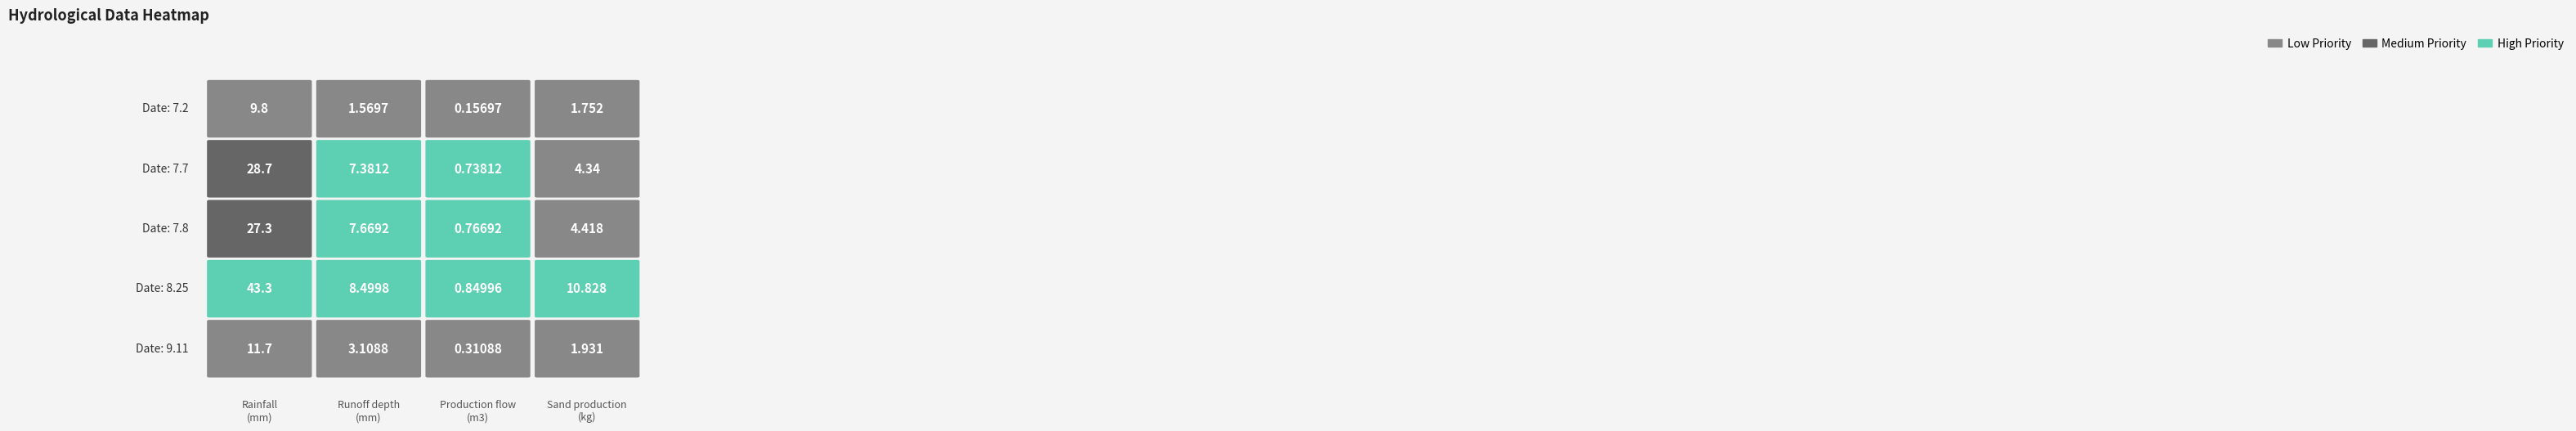

Reading left to right, list all the values displayed in this chart.

7.2: 0=9.8	1=1.6	2=0.2	3=1.8
7.7: 0=28.7	1=7.4	2=0.7	3=4.3
7.8: 0=27.3	1=7.7	2=0.8	3=4.4
8.25: 0=43.3	1=8.5	2=0.8	3=10.8
9.11: 0=11.7	1=3.1	2=0.3	3=1.9